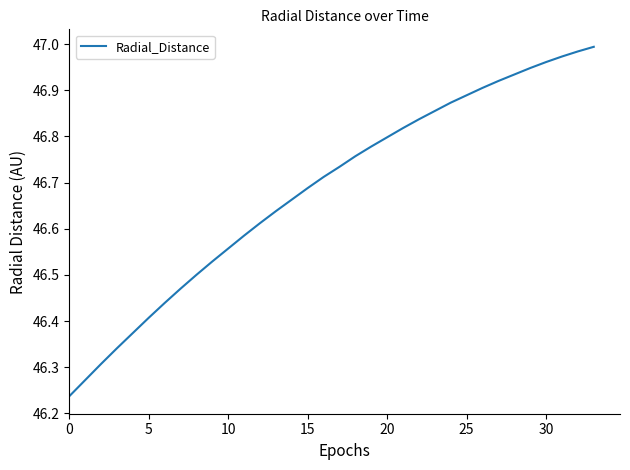

What is the difference between the maximum and minimum values?

0.8